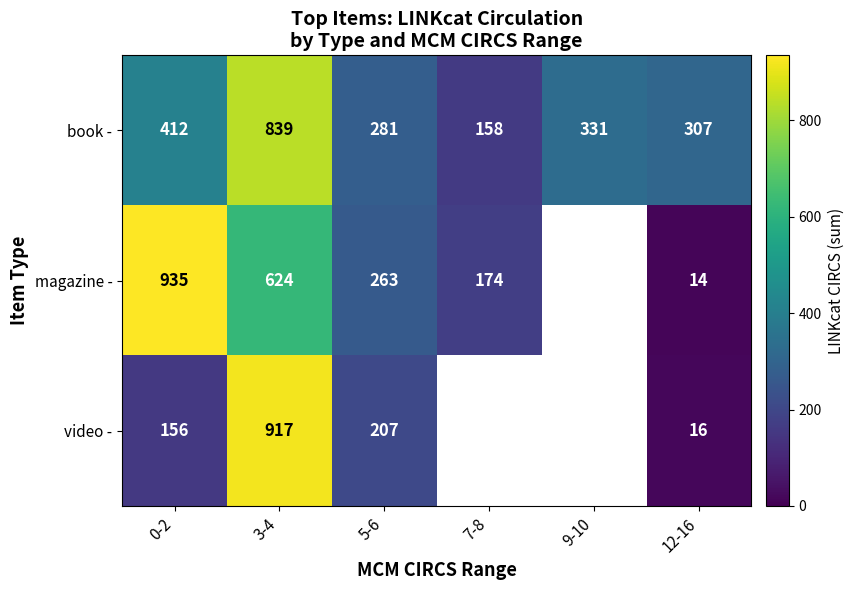

The value of video - at 12-16 is 11.1. True or false?

False